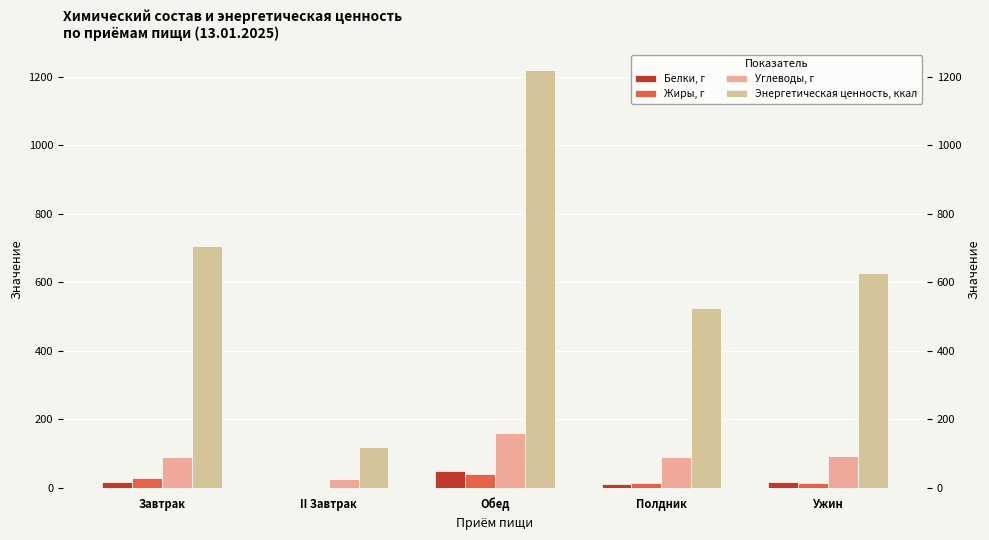

At which category does the chart reach its peak across all series?

Обед